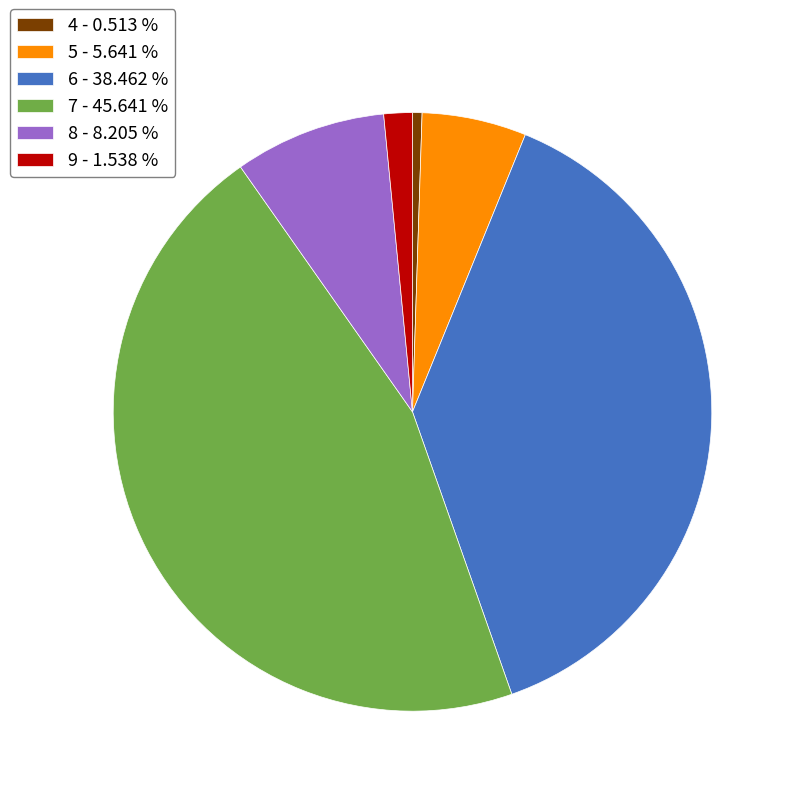

Do 5 and 6 together represent more than half of the pie?

No